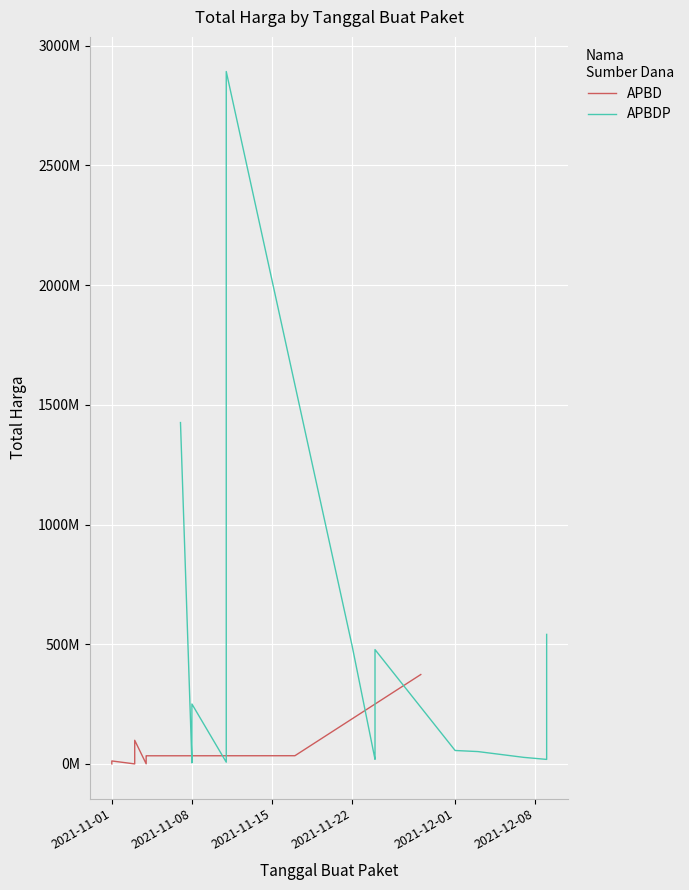

How many categories are shown in the chart?

16